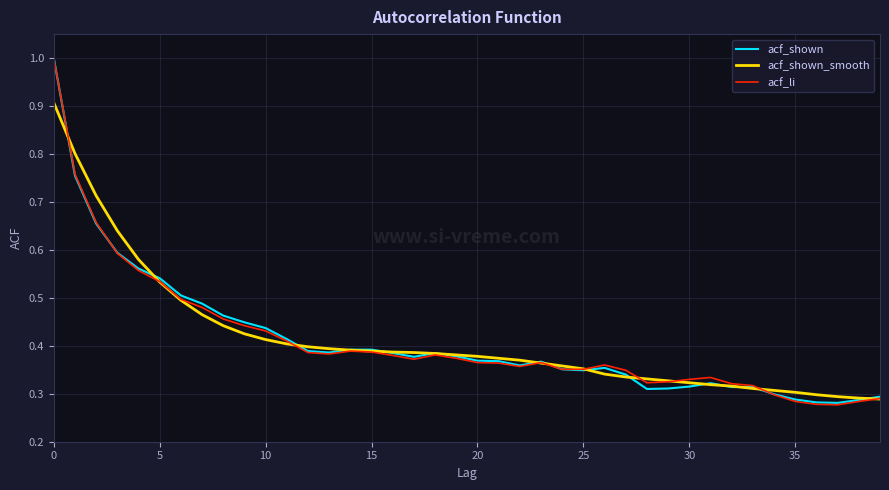

How many lines are shown in the chart?

3